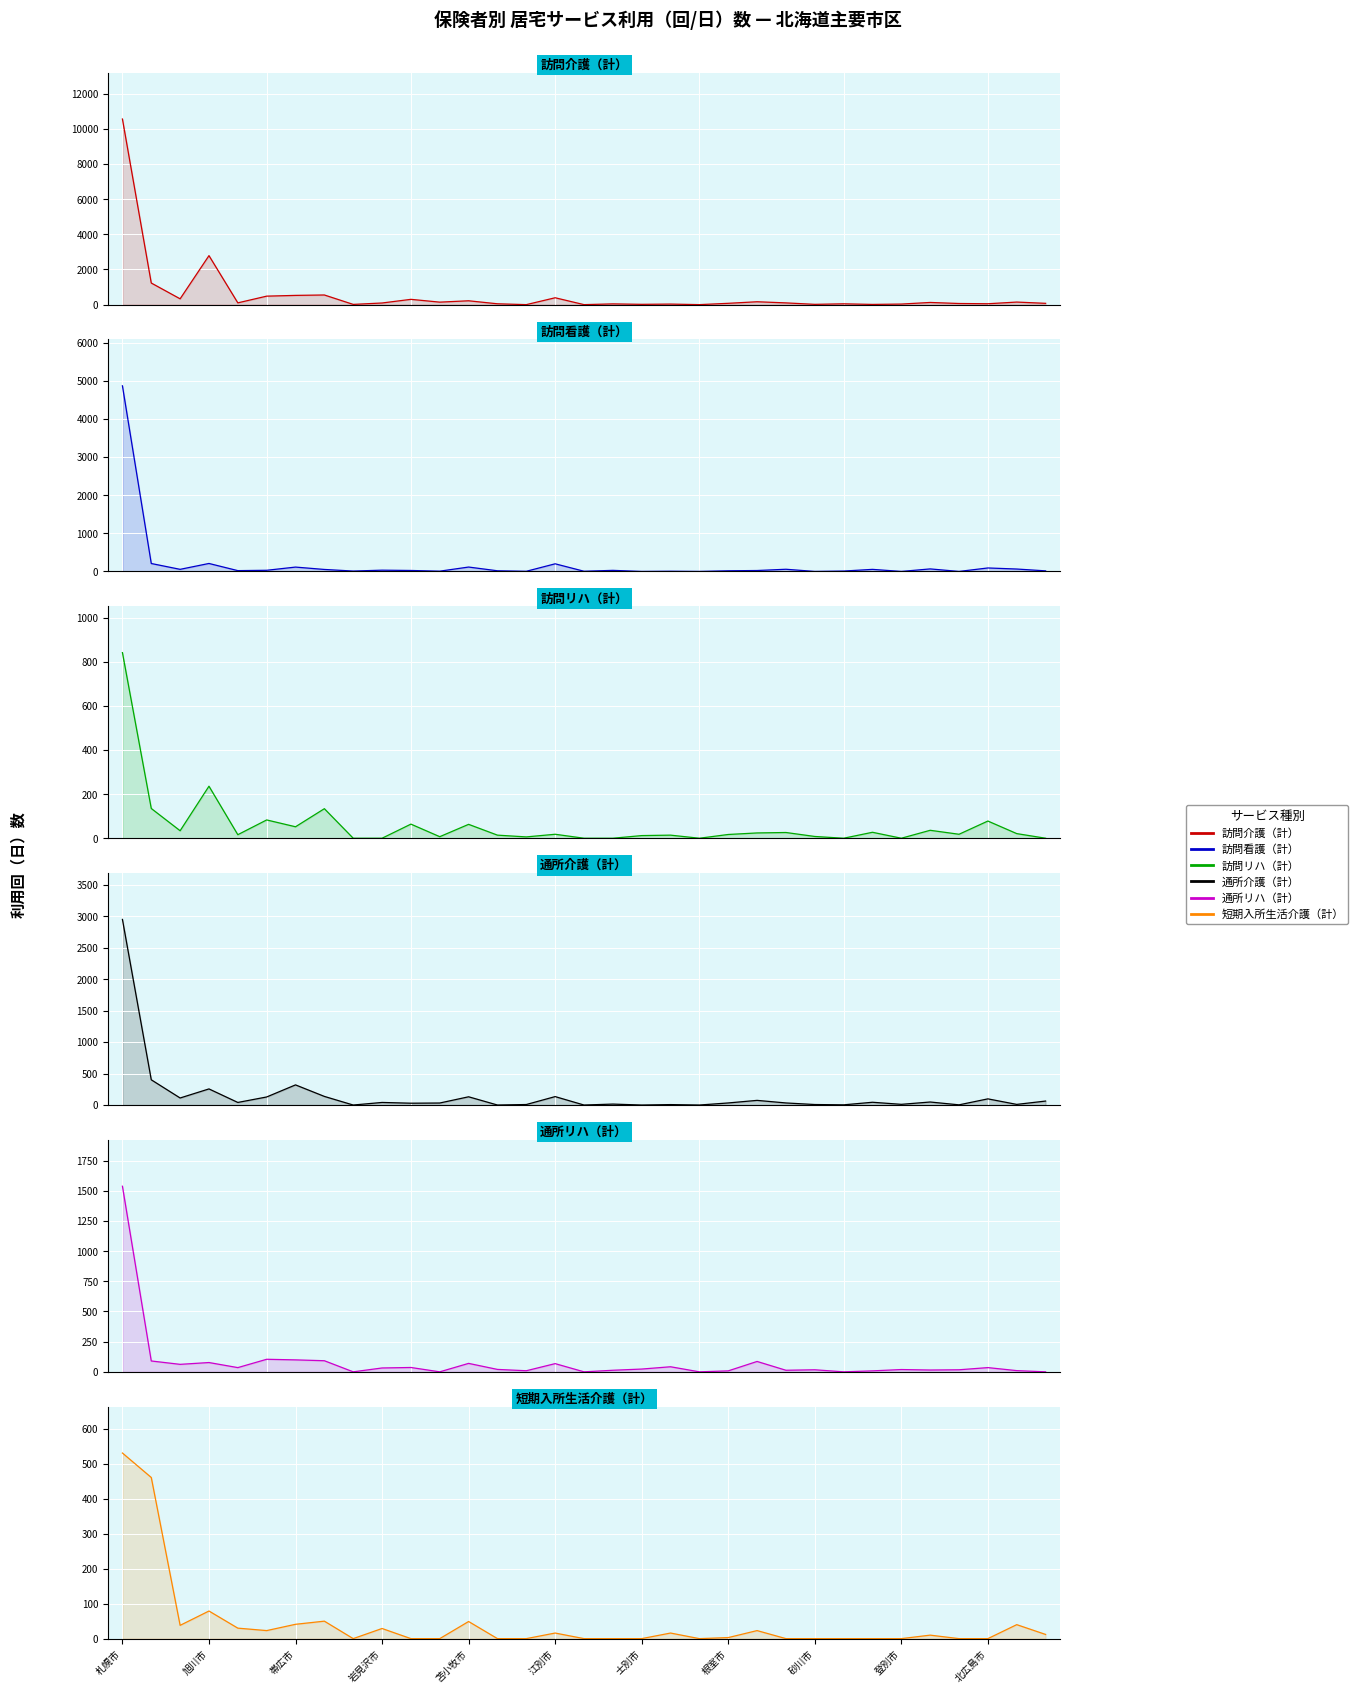

The value of 訪問介護（計） at 帯広市 is 920. True or false?

False